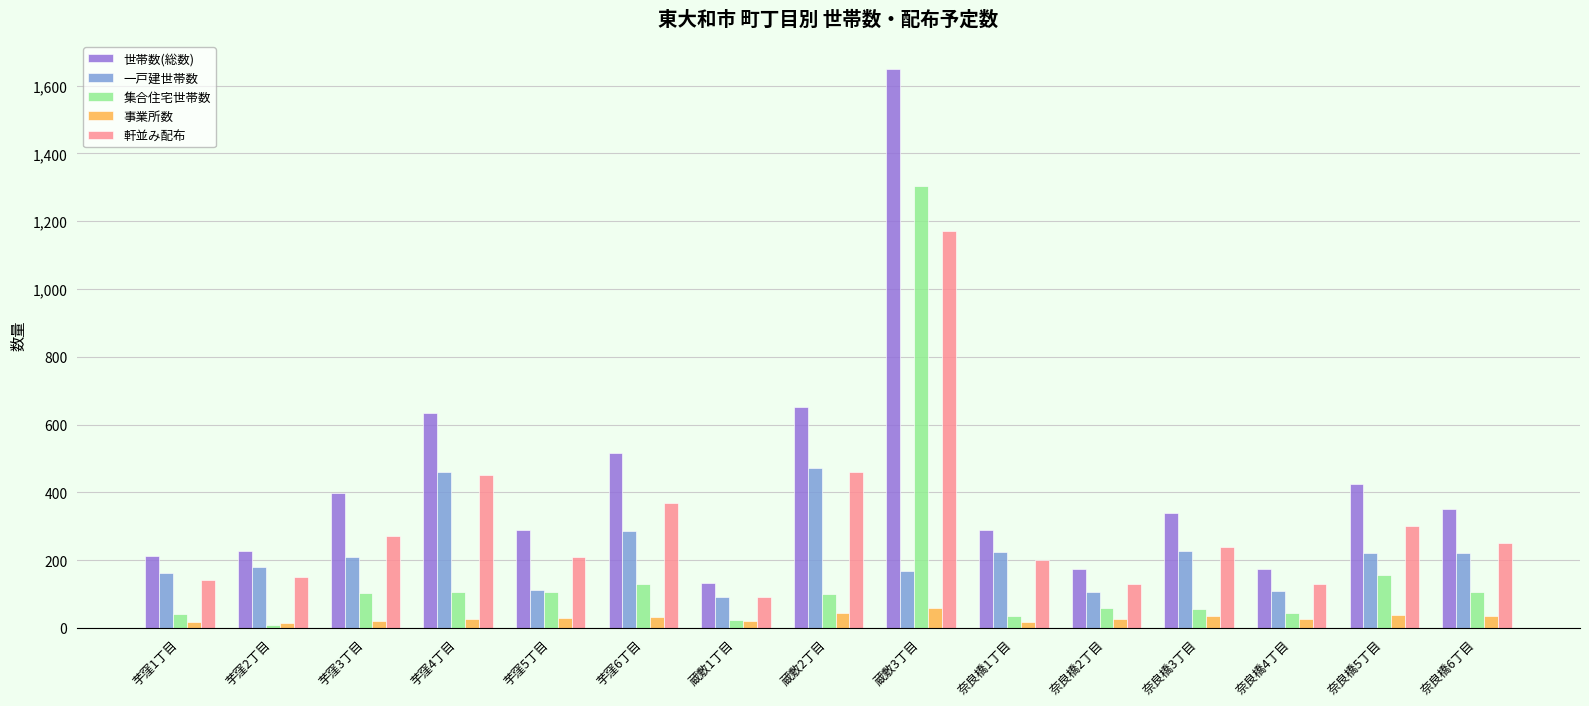

What is the average value of the 一戸建世帯数 series?

217